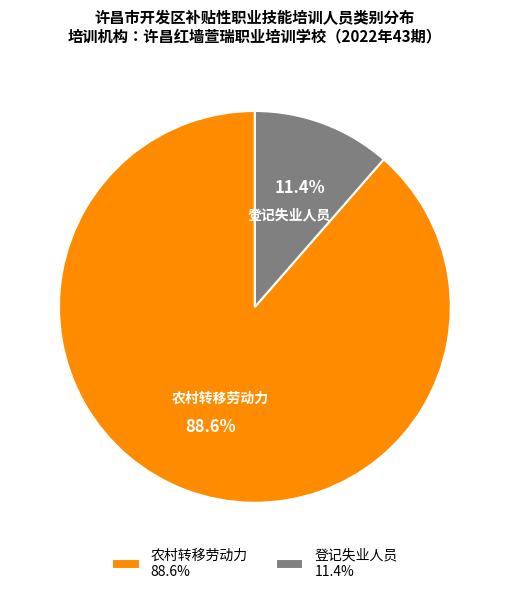

How many segments does this pie chart have?

2